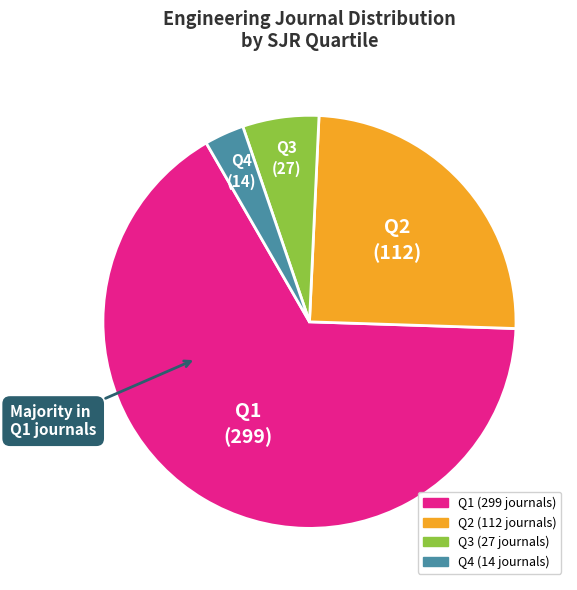

Is the sum of Q1 and Q4 greater than half?

Yes